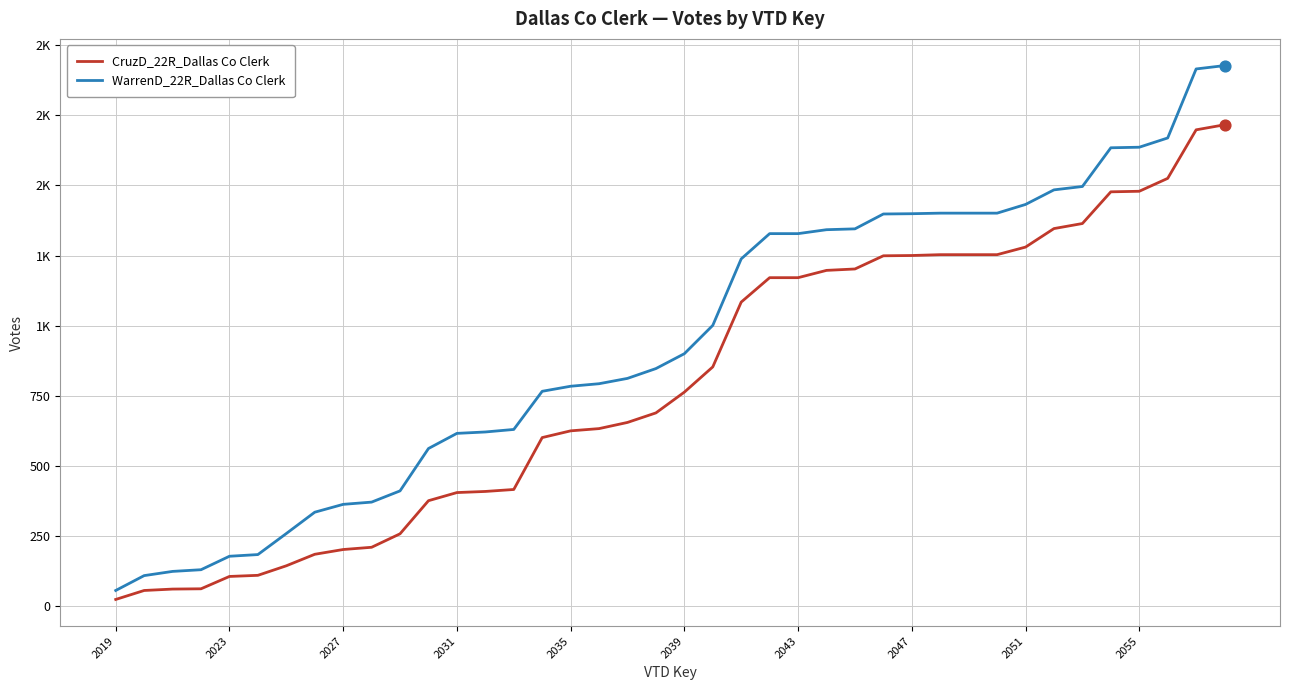

What are all the series names shown in the legend?

CruzD_22R_Dallas Co Clerk, WarrenD_22R_Dallas Co Clerk